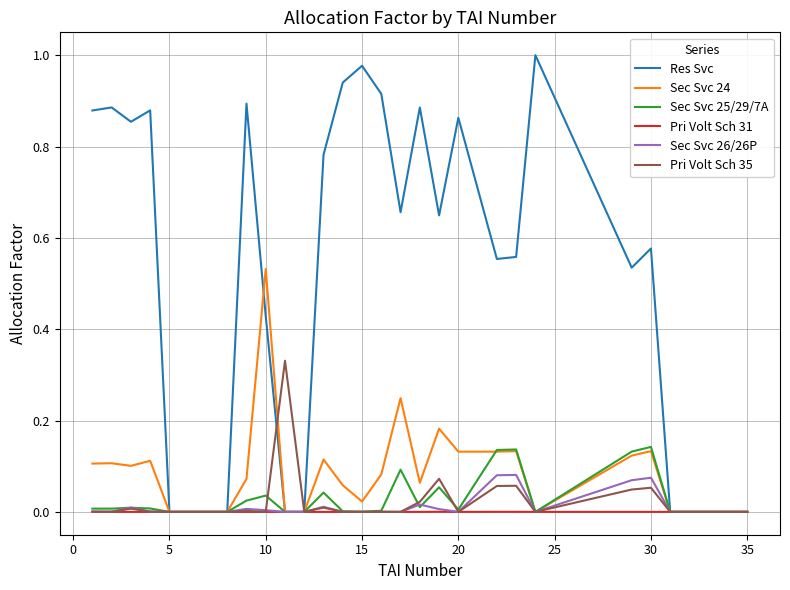

Count the number of categories in the chart.

30